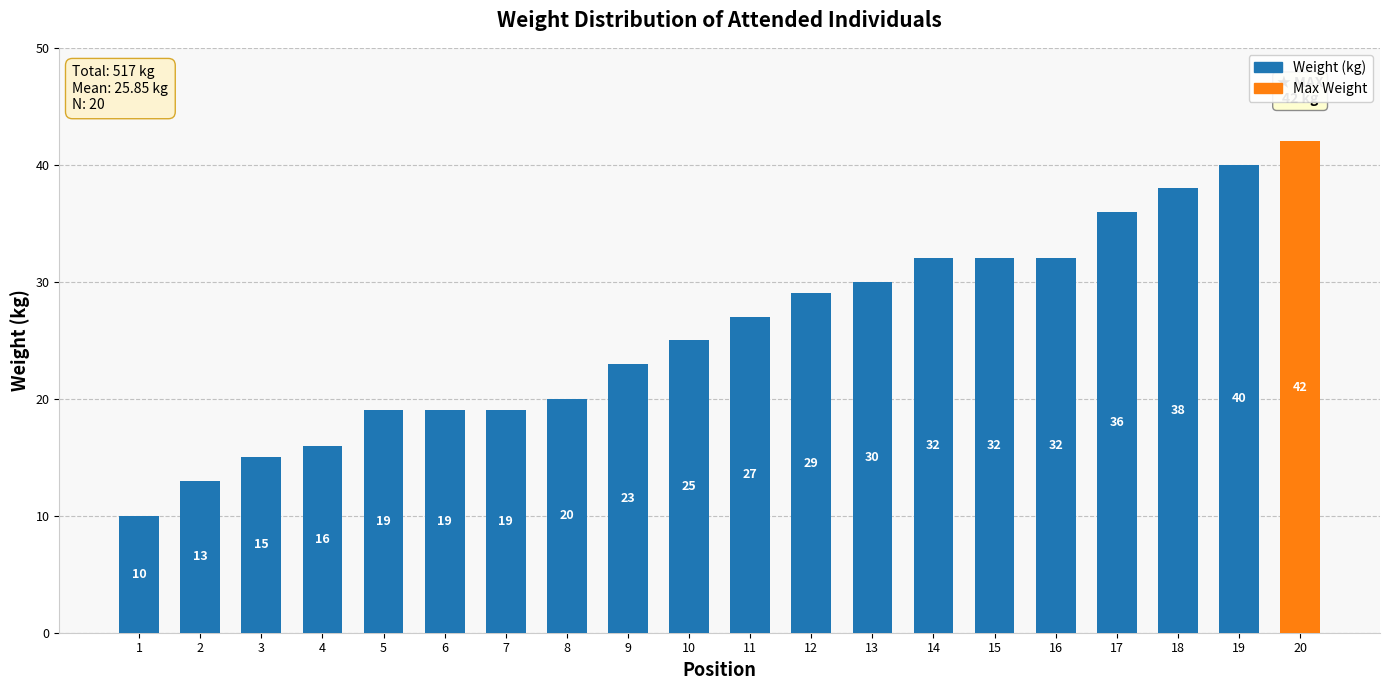

What is the difference between the values at 11 and 20?

15